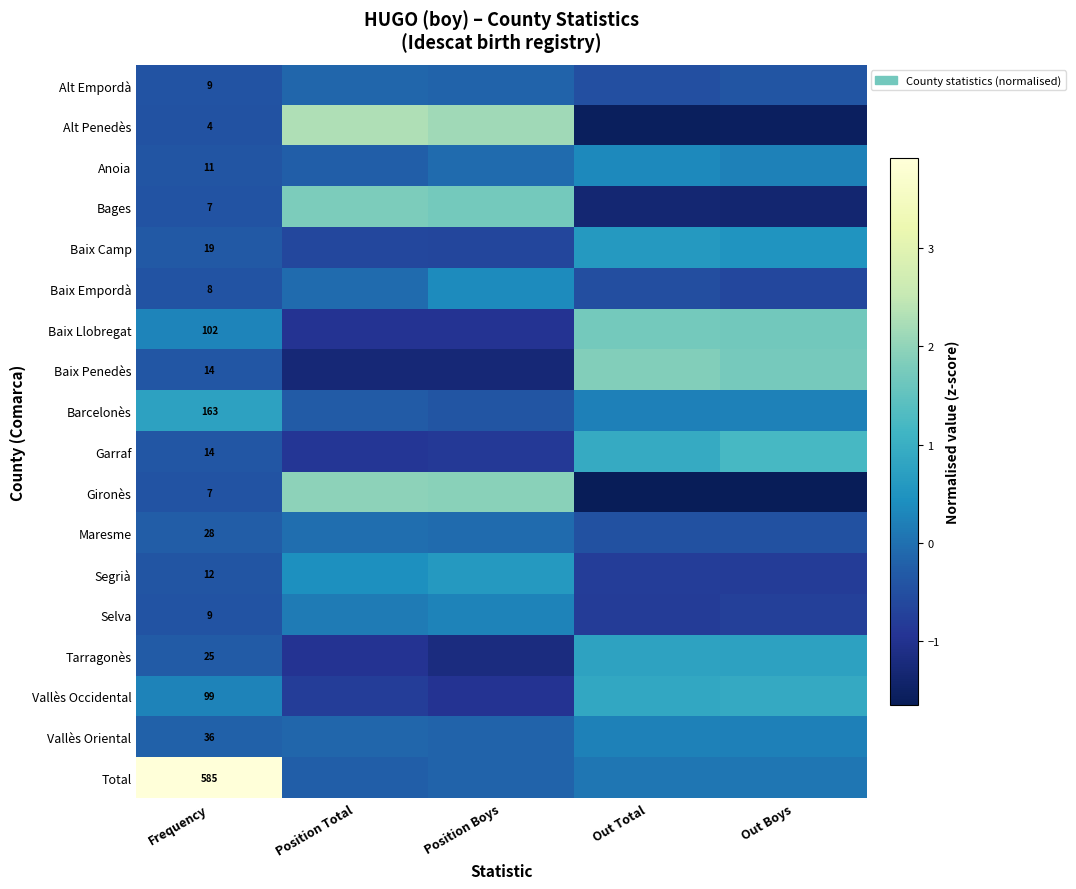

Read the Alt Penedès value at Position Boys.

2.1